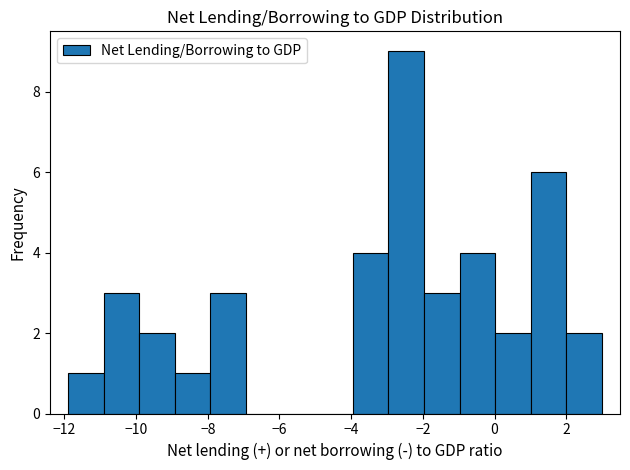

How tall is the bar that spans 2.0 to 3.0 on the x-axis? Neither the bar edges nor the heights are printed on the chart, so give them approximately, as read against the axes.

2